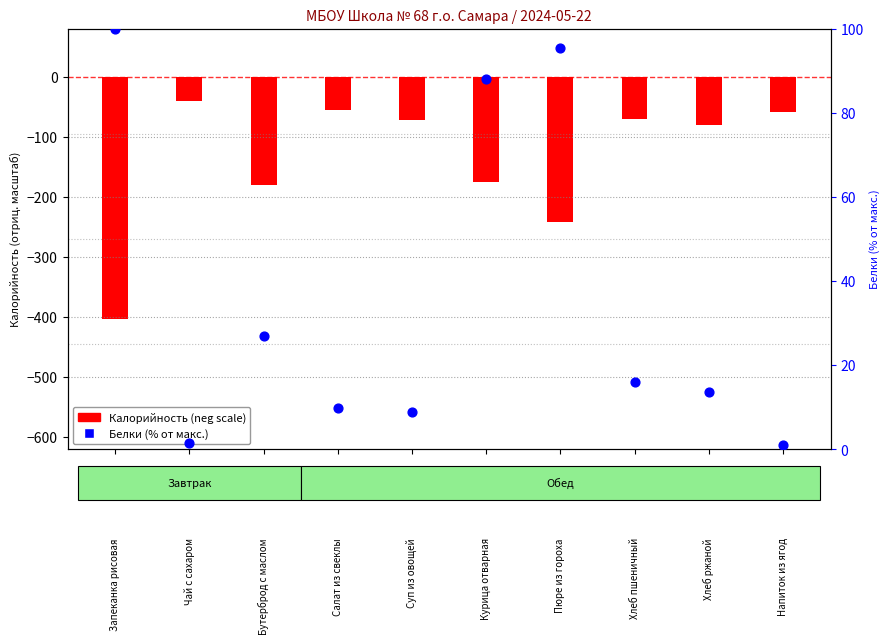

What is the total value across all series at Суп из овощей?

-63.1